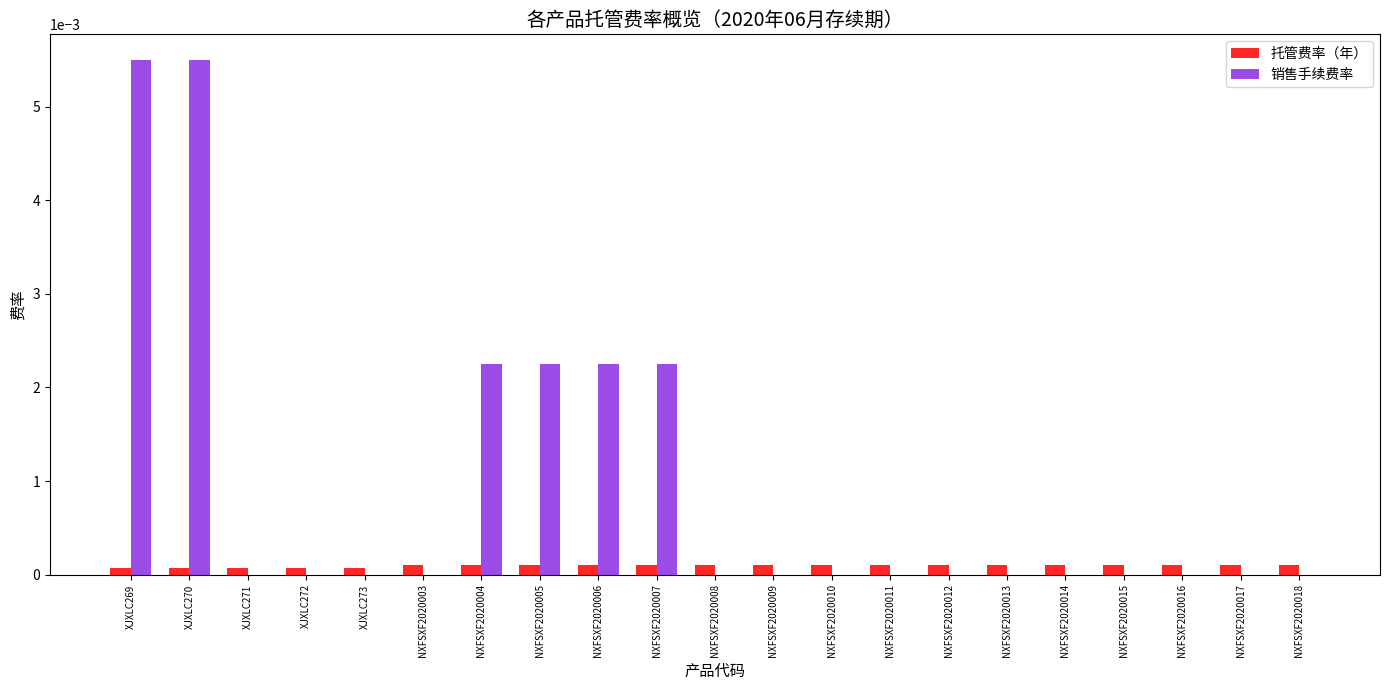

The value of 销售手续费率 at NXFSXF2020015 is 0.0. True or false?

True